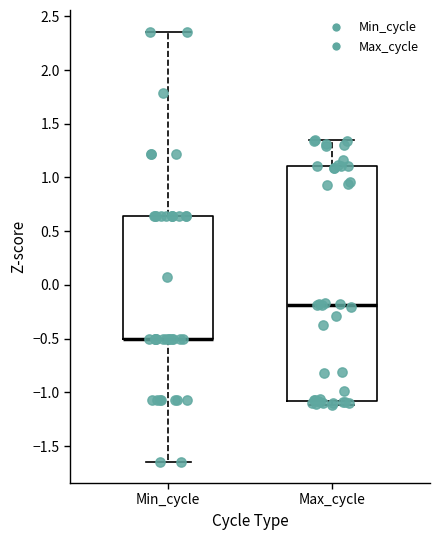

Comparing the boxes themselves (not the whiskers), which one is the tallest?

Max_cycle